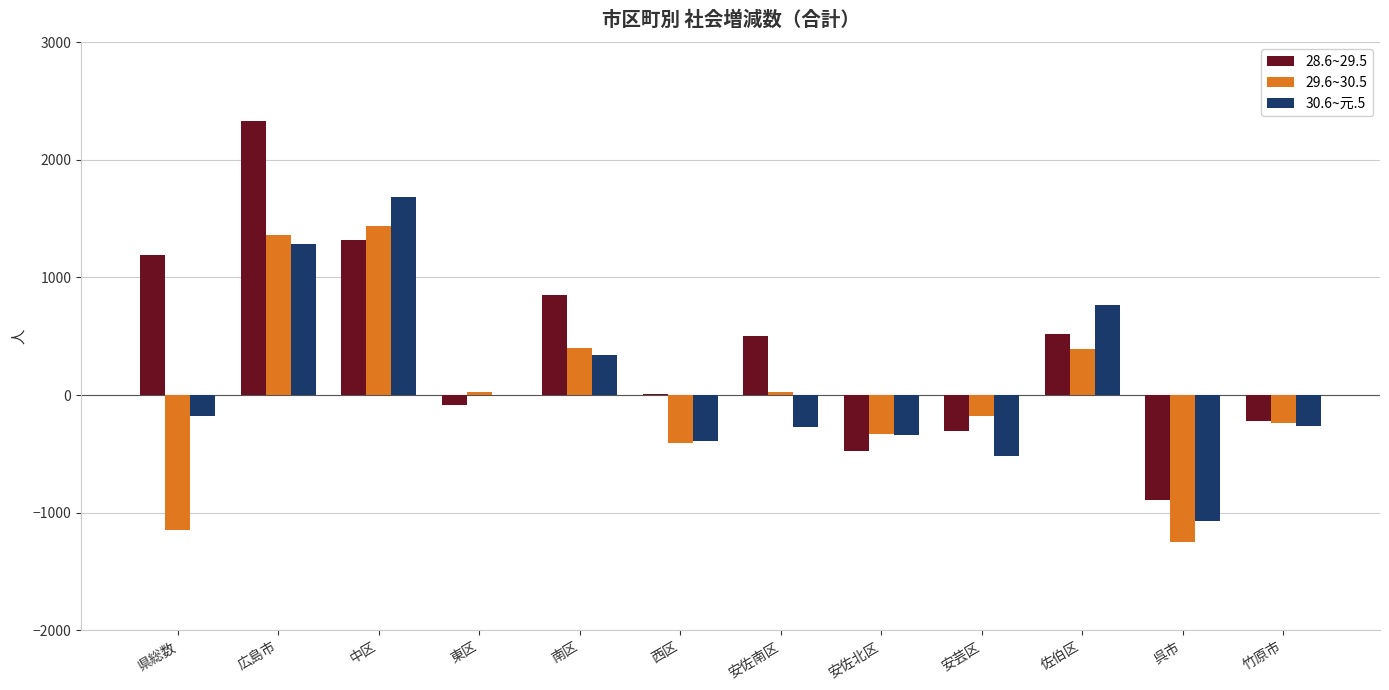

At which label does 28.6~29.5 first exceed 504?

県総数